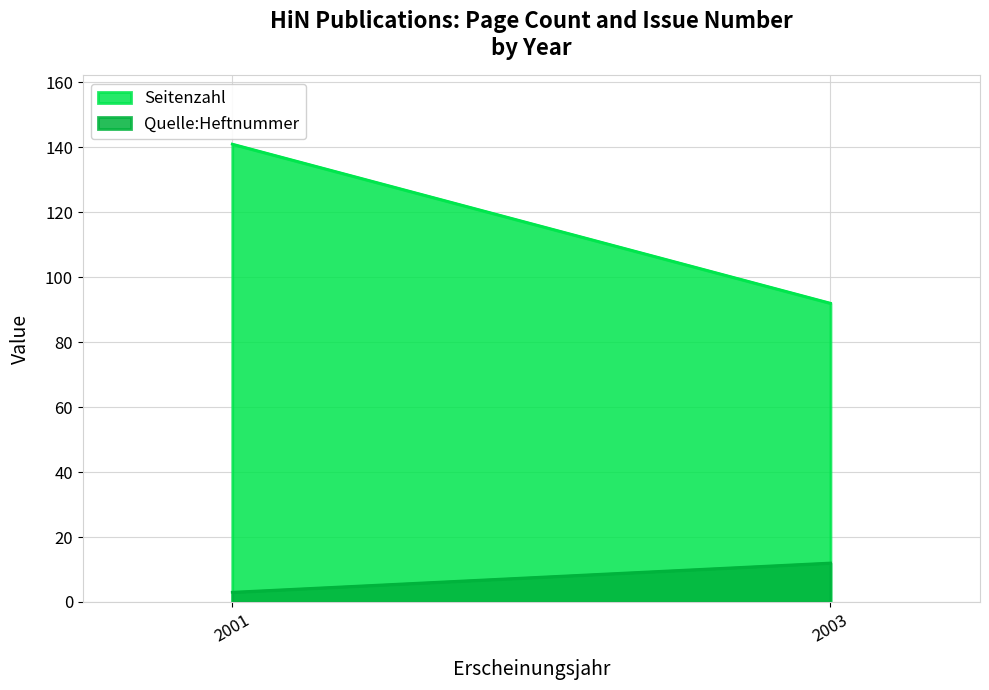

Between 2003 and 2001, which is larger?

2001